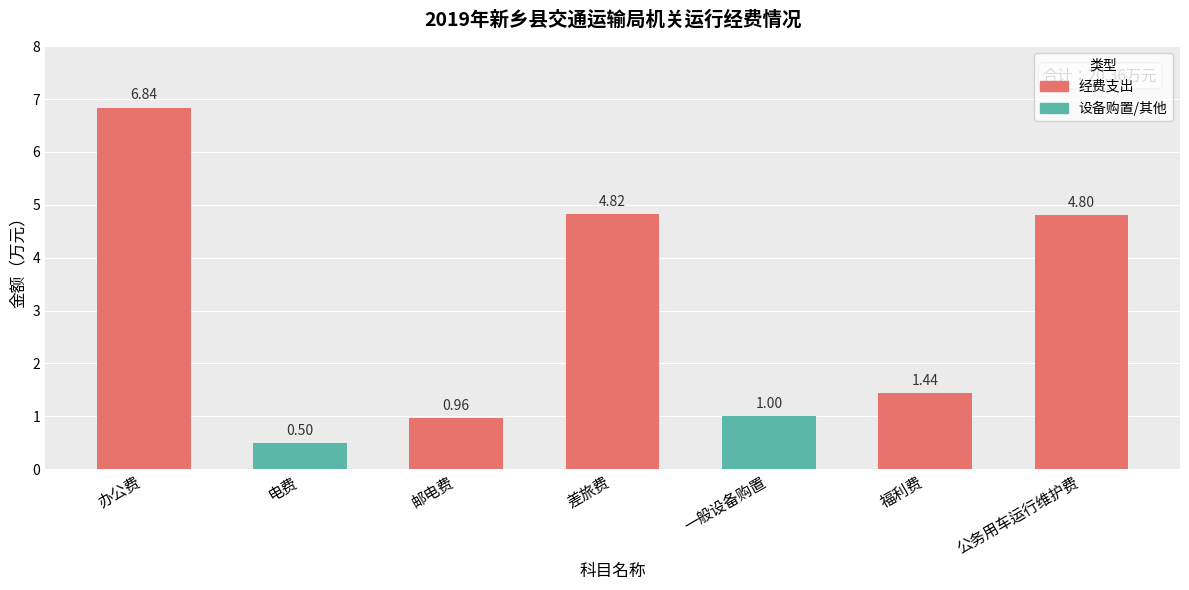

What is the minimum value shown in the chart?

0.5